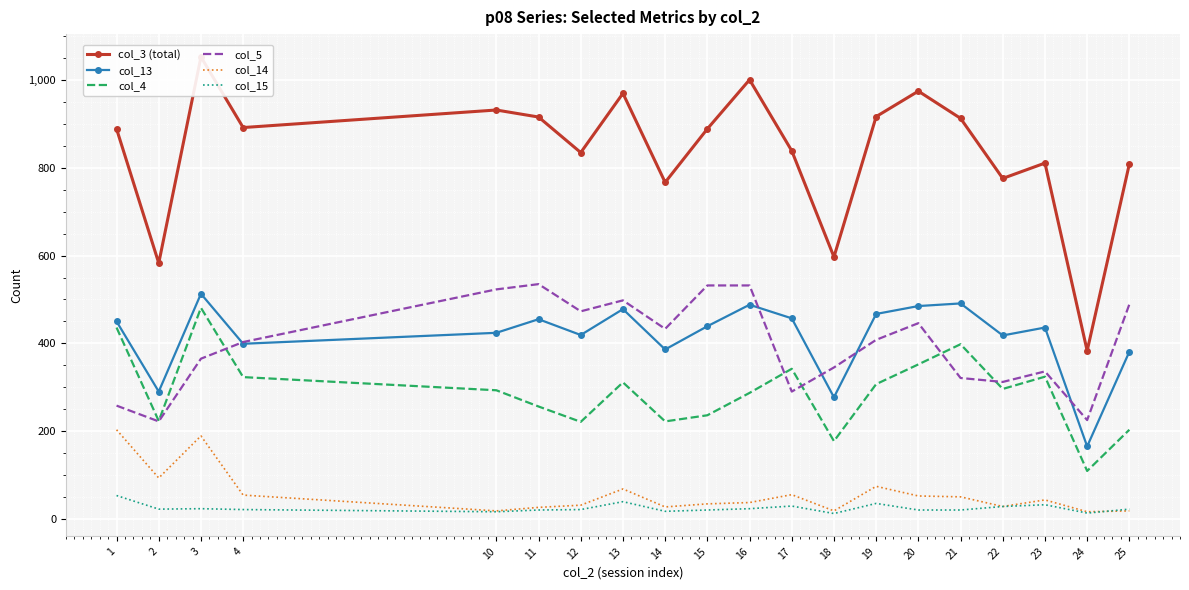

True or false: col_14 has more than 0 interior local peaks.

True